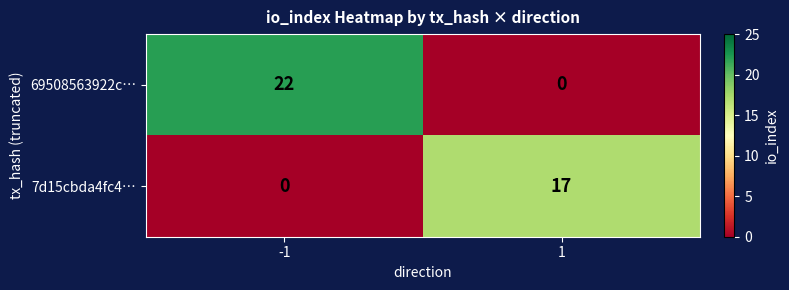

What value does the 7d15cbda4fc4… series have at 1?

17